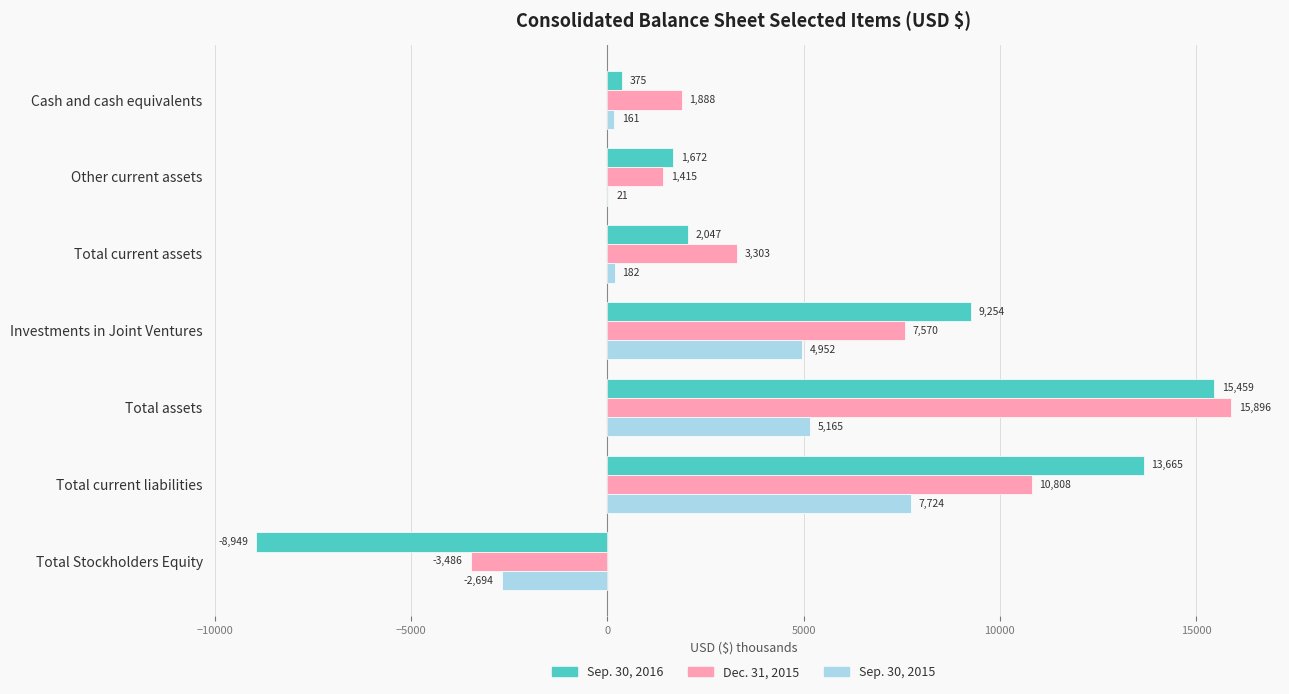

Which category has the highest value in the Dec. 31, 2015 series?

Total assets